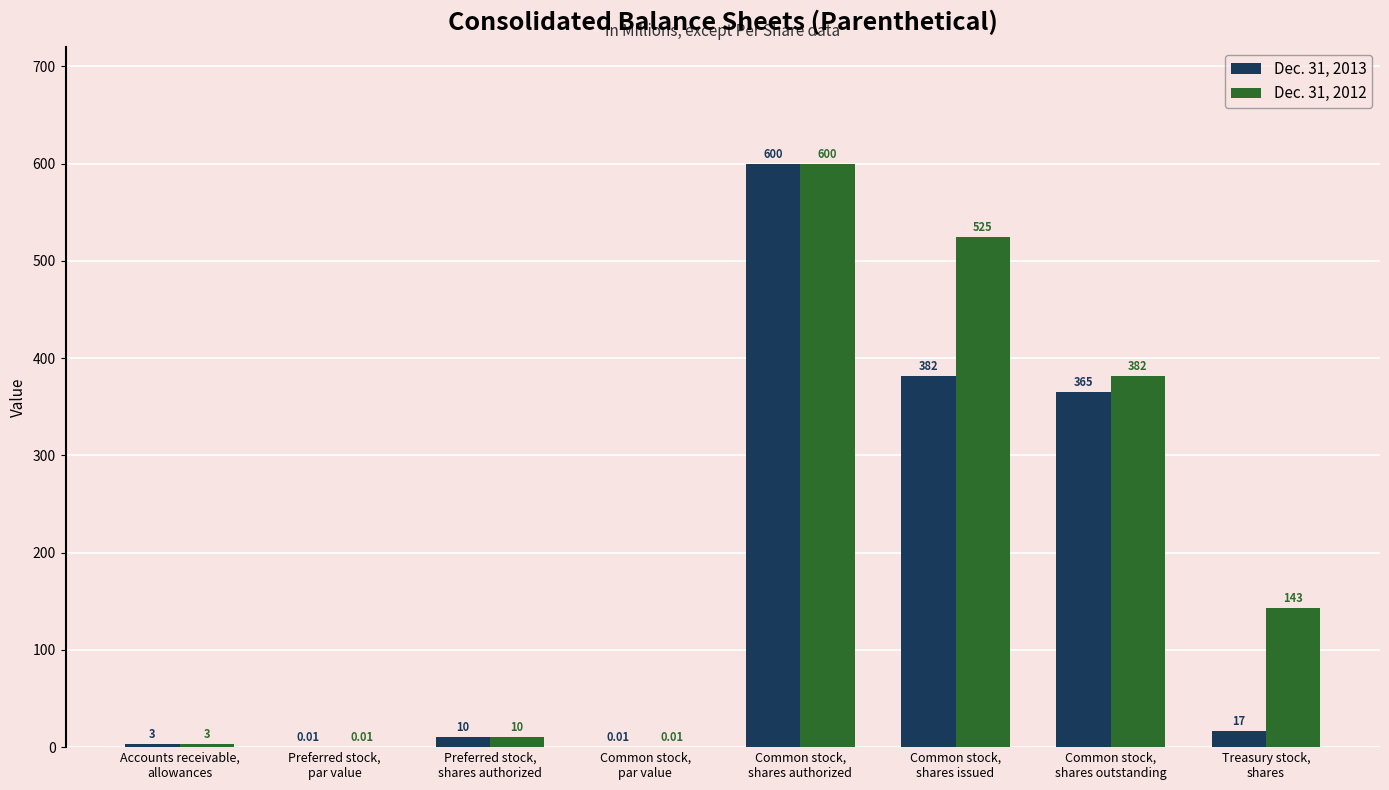

What value does the Dec. 31, 2012 series have at Accounts receivable,
allowances?

3.0